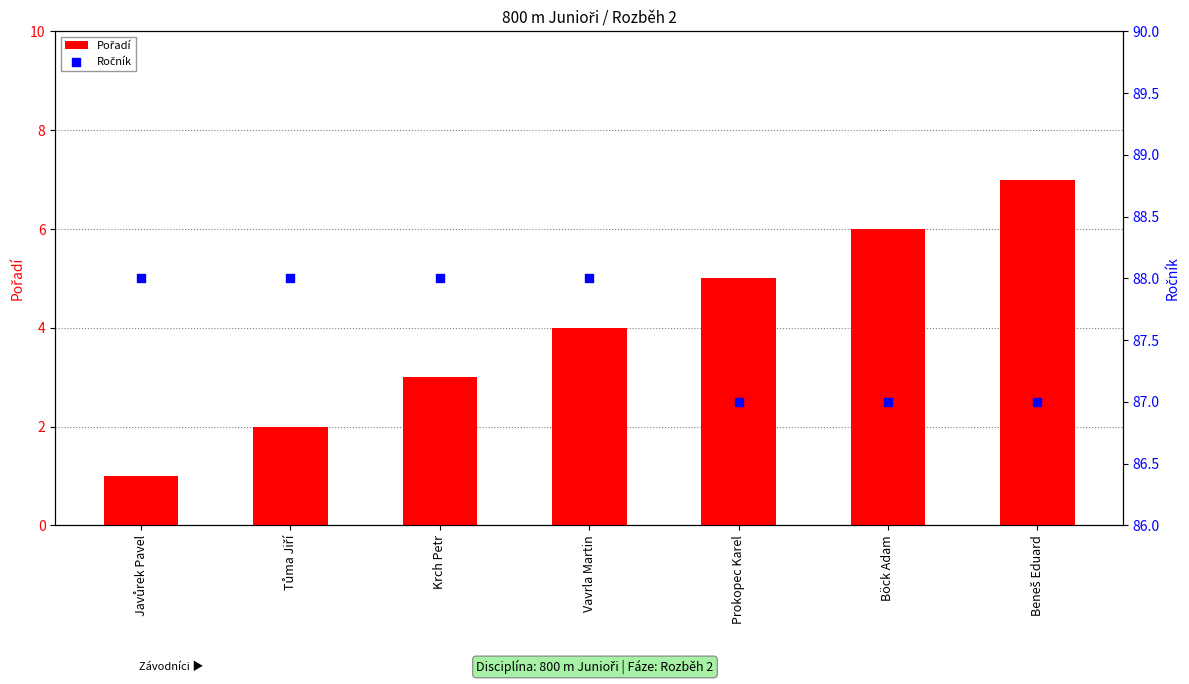

At how many categories does at least one series exceed 77?

7